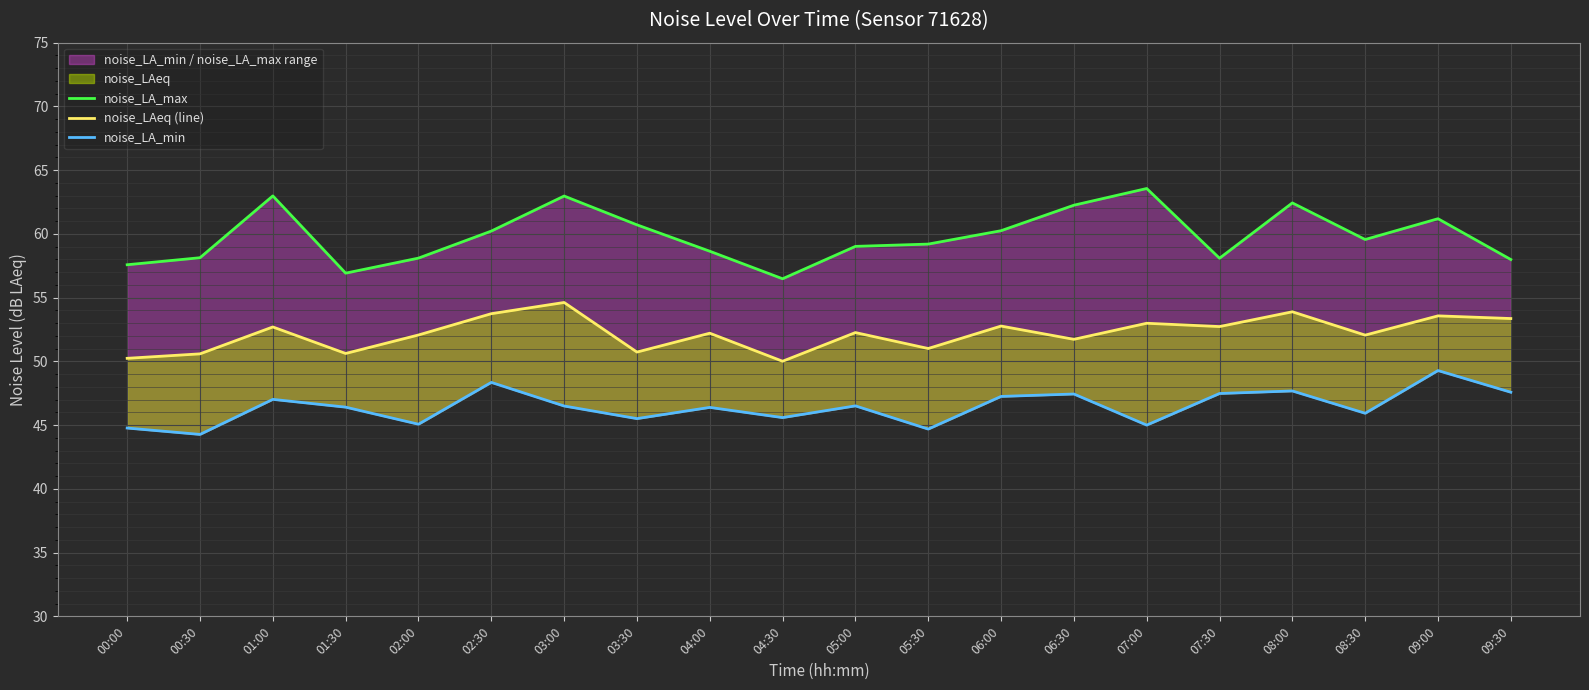

Reading right to left, what are all the values shown in this chart?

noise_LA_max: 58.0	61.2	59.6	62.4	58.1	63.6	62.2	60.2	59.2	59.0	56.5	58.6	60.7	63.0	60.2	58.1	56.9	63.0	58.1	57.6
noise_LAeq (line): 53.4	53.6	52.1	53.9	52.7	53.0	51.7	52.8	51.0	52.3	50.0	52.2	50.7	54.6	53.7	52.1	50.6	52.7	50.6	50.2
noise_LA_min: 47.6	49.3	45.9	47.7	47.5	45.0	47.4	47.2	44.7	46.5	45.6	46.4	45.5	46.5	48.4	45.1	46.4	47.0	44.3	44.8